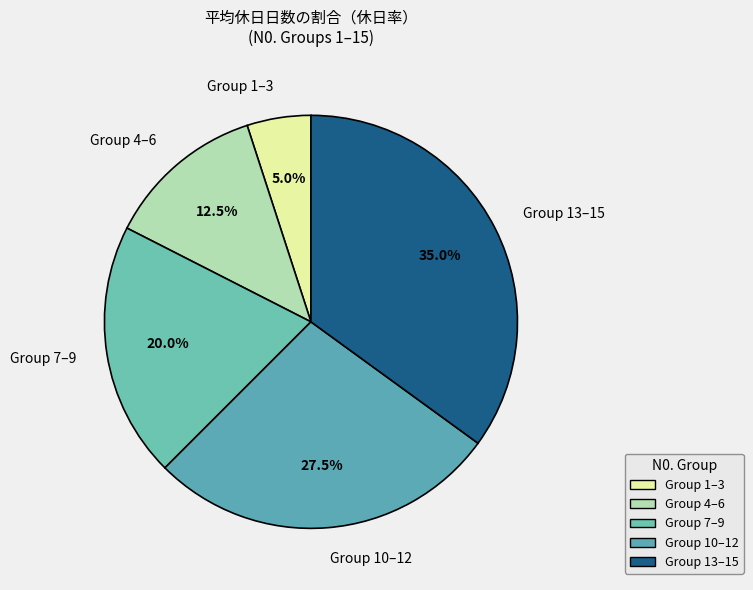

Count the number of slices in the pie.

5